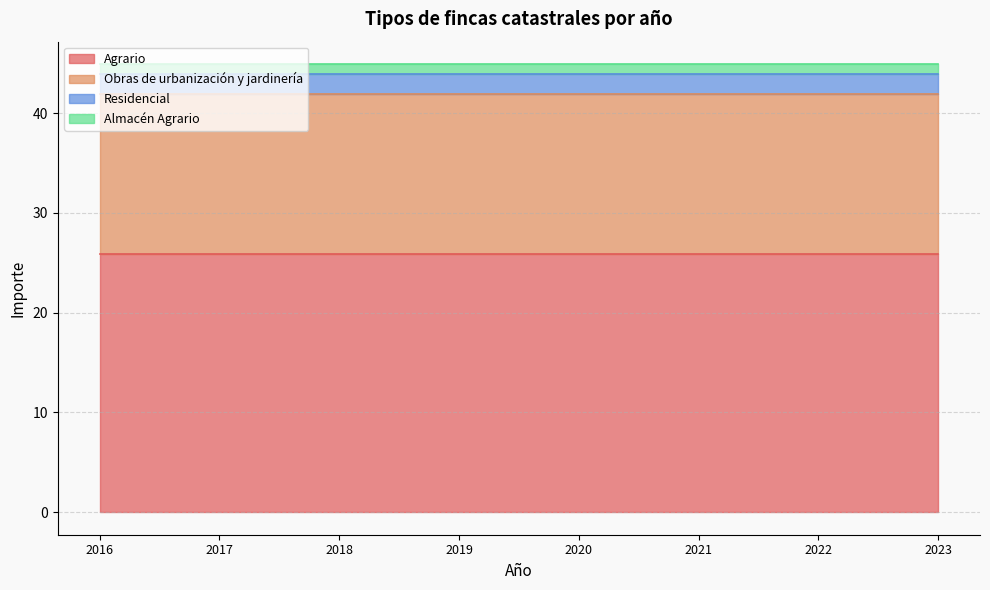

True or false: Residencial and Obras de urbanización y jardinería intersect in this chart.

False